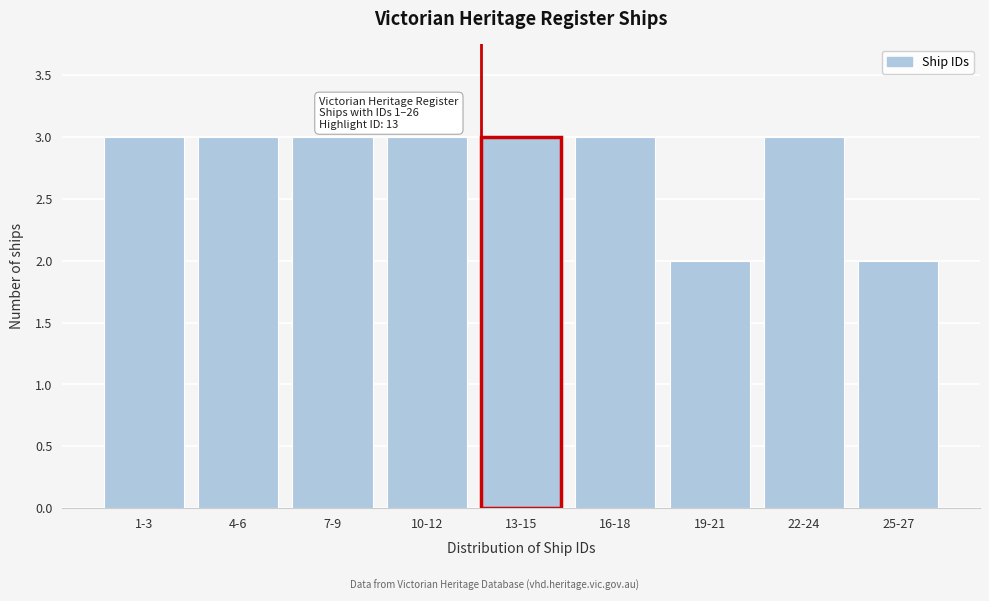

Reading left to right, list all the values displayed in this chart.

3	3	3	3	3	3	2	3	2